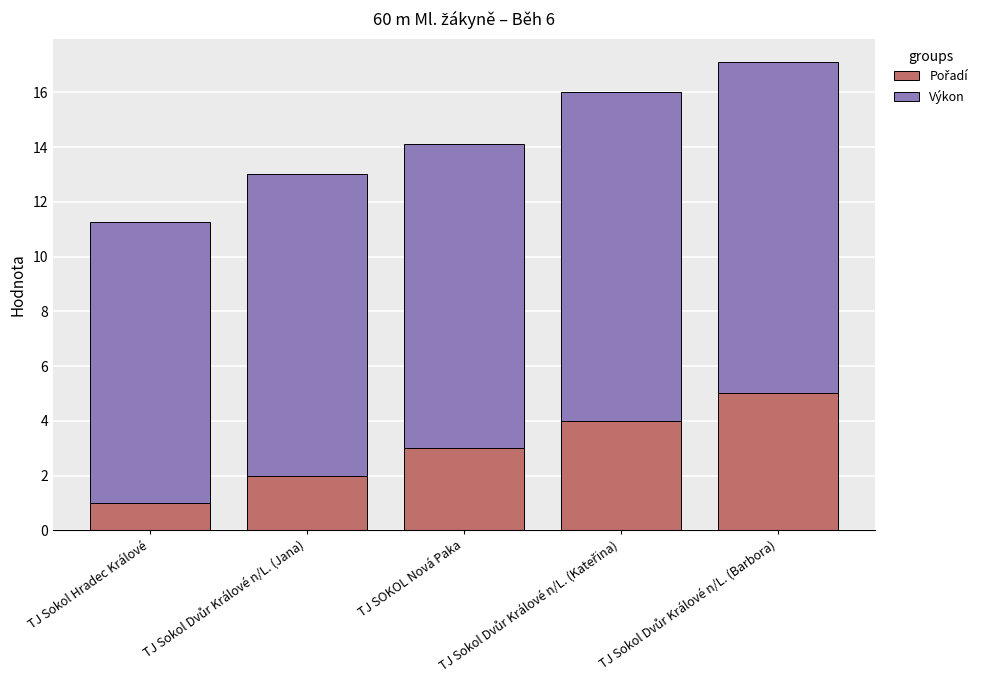

Which series has the largest total across all categories?

Výkon